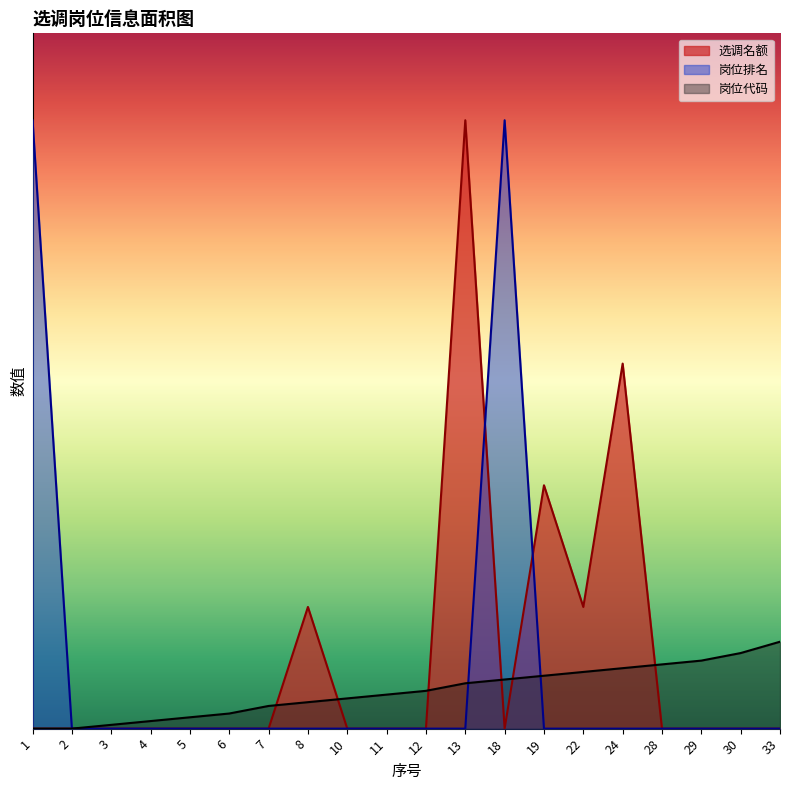

At 18, list the series in order from largest to smallest.

岗位排名, 岗位代码, 选调名额